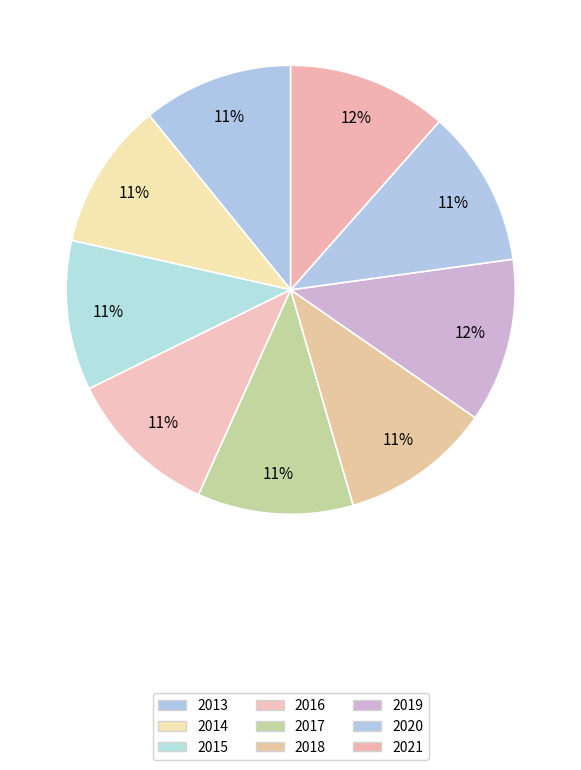

How many segments does this pie chart have?

9